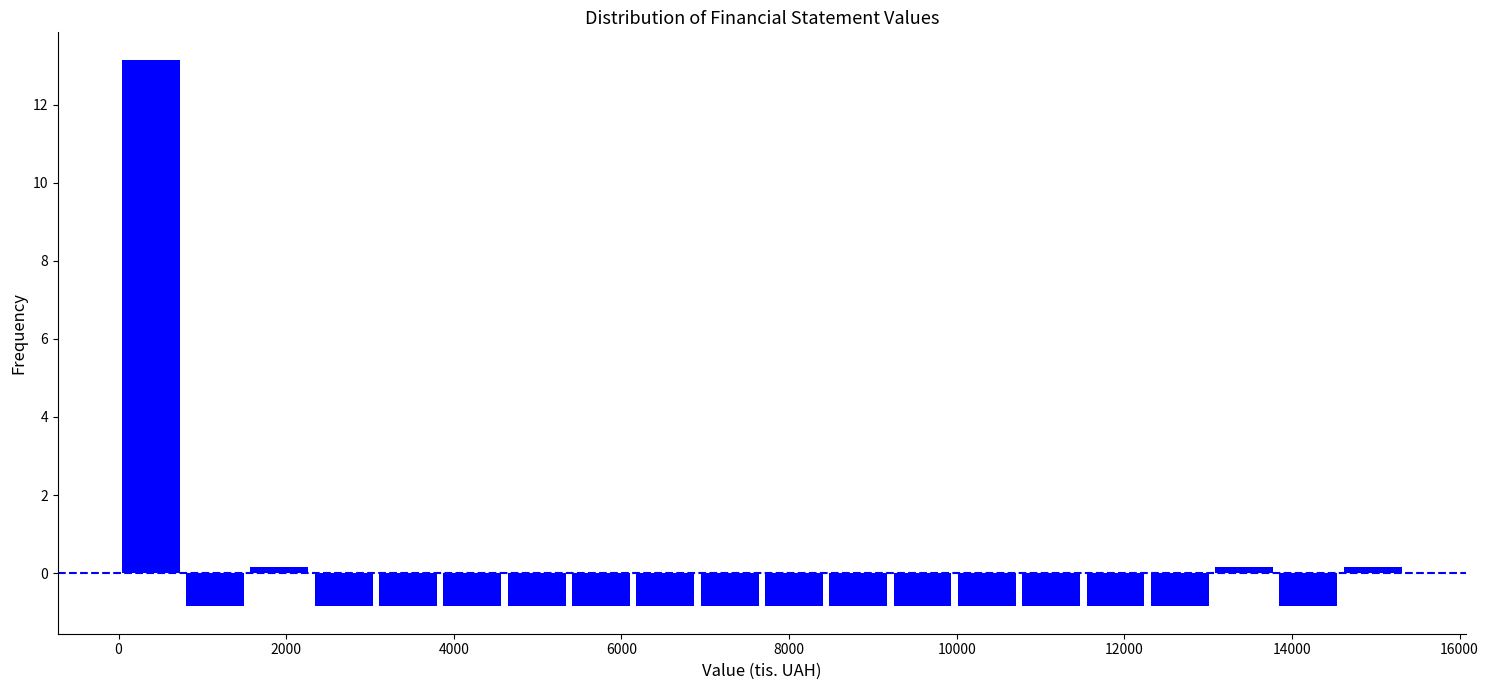

Around what value on the x-axis is the tallest bar? Give the approximate position of its centre, as read against the axis.

400